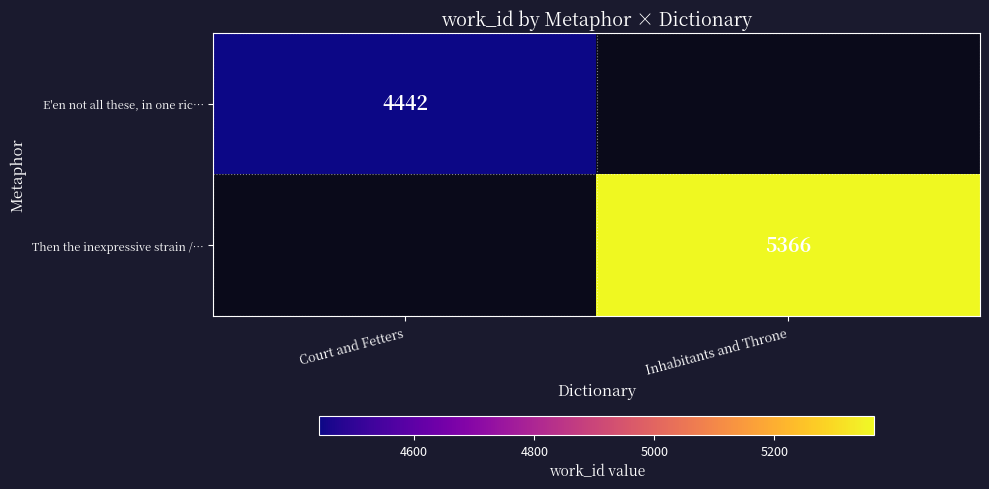

At which category does the chart reach its minimum across all series?

Court and Fetters